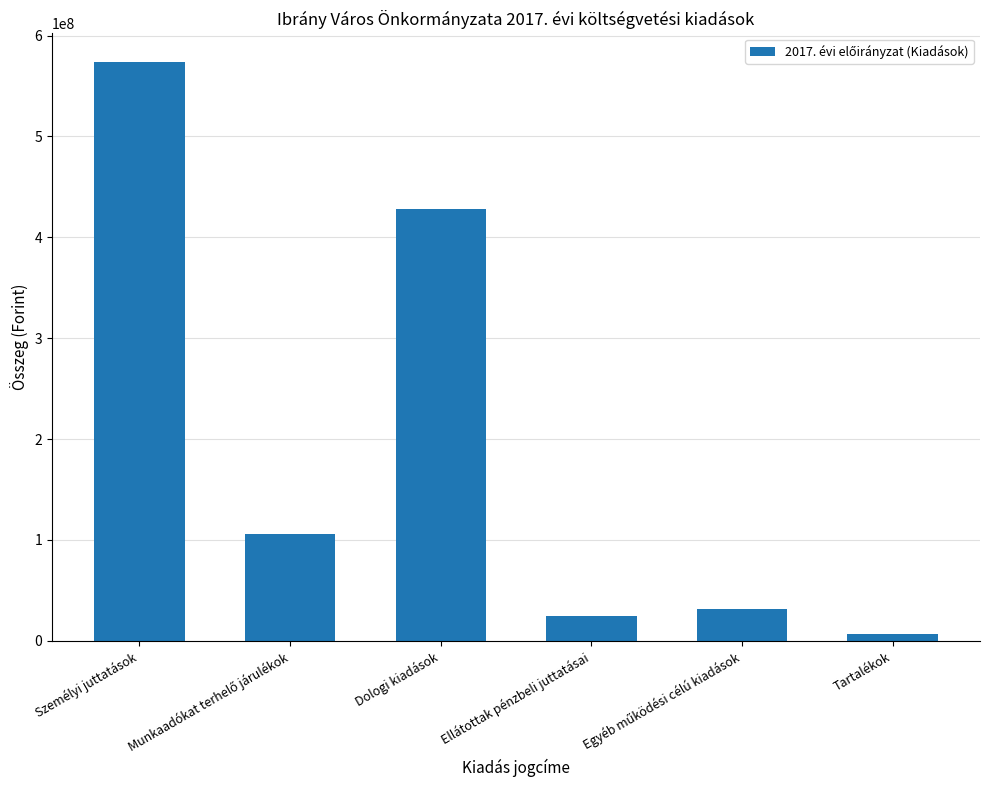

What is the average value?

195107730